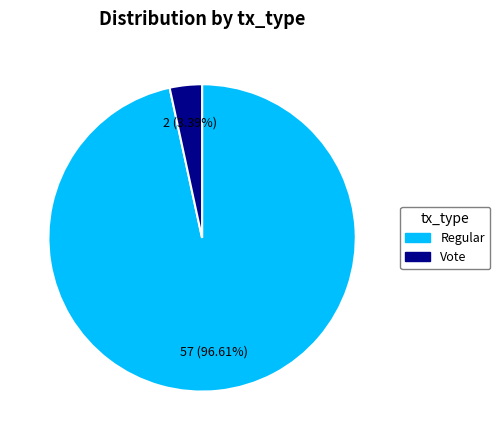

The Vote slice represents 3% of the pie. True or false?

True